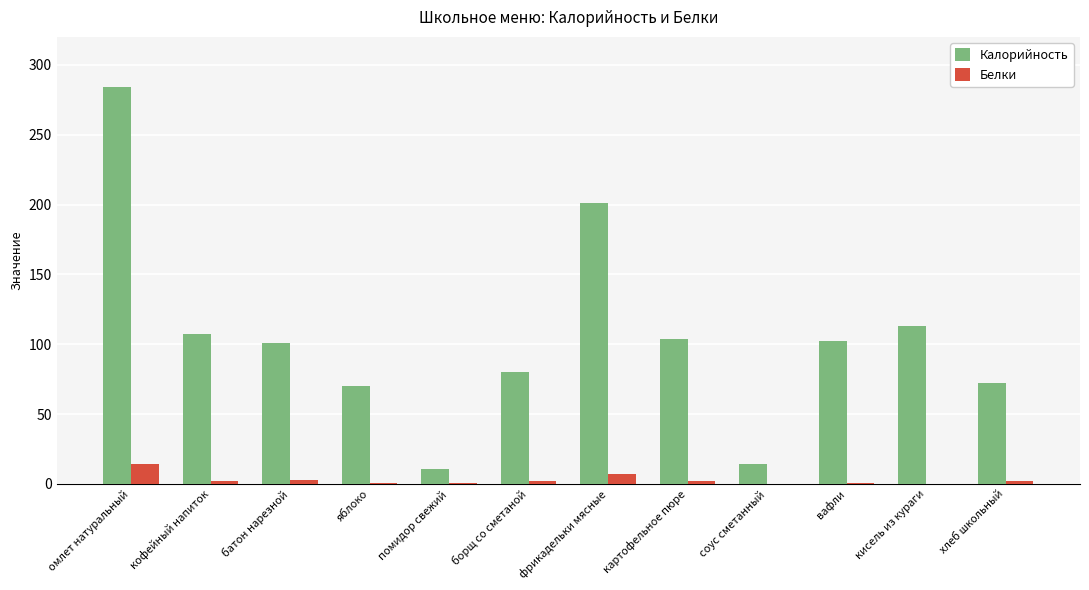

Does the chart contain stacked bars?

No